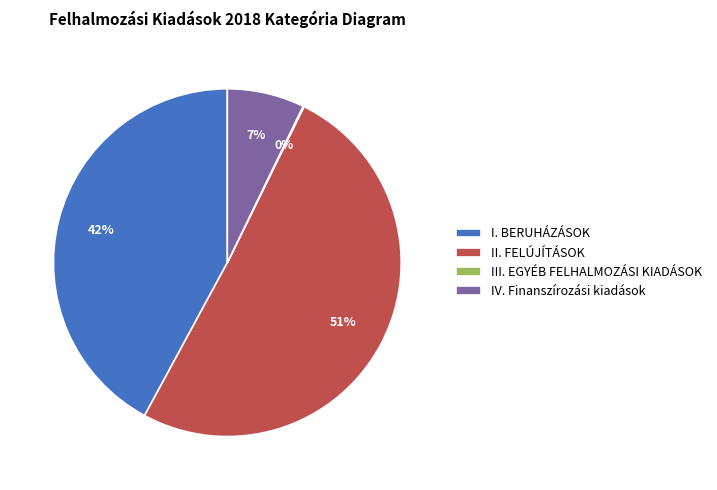

What percentage is the II. FELÚJÍTÁSOK slice, to the nearest percent?

51%